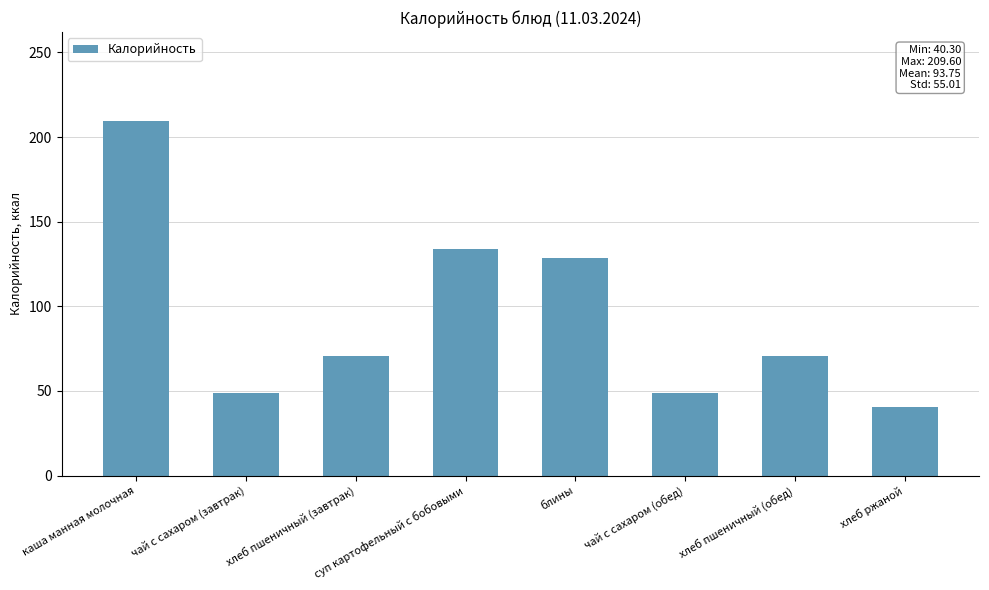

Which label corresponds to the largest value in the chart?

каша манная молочная